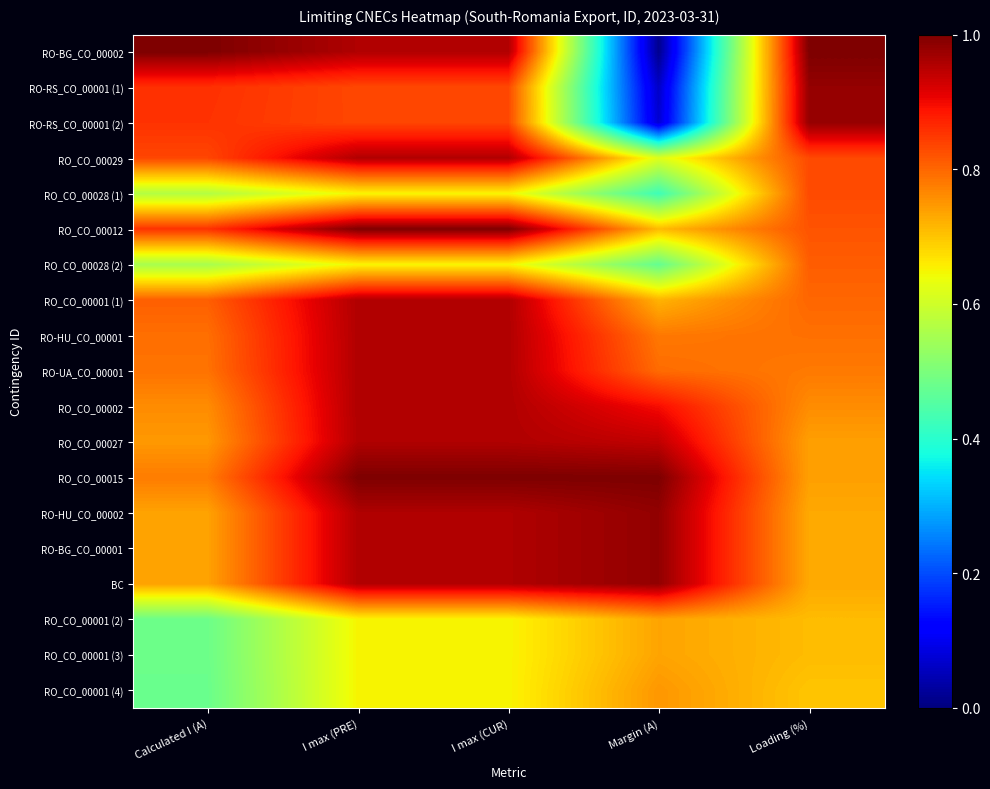

Which label corresponds to the largest value in the chart?

Calculated I (A)